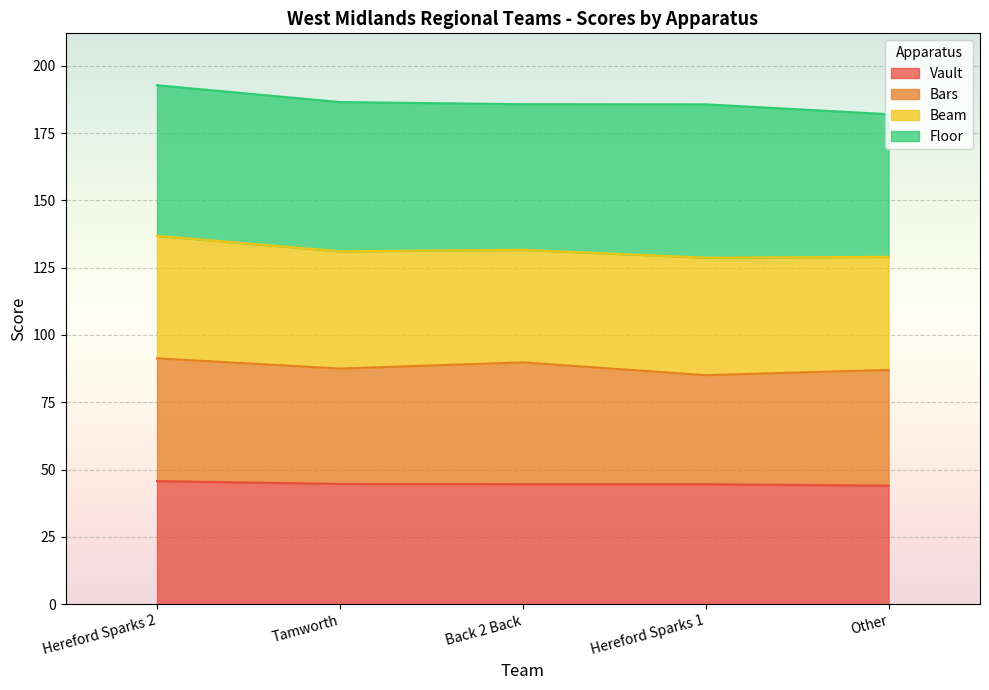

True or false: Vault has a value of 12.9 at Other.

False